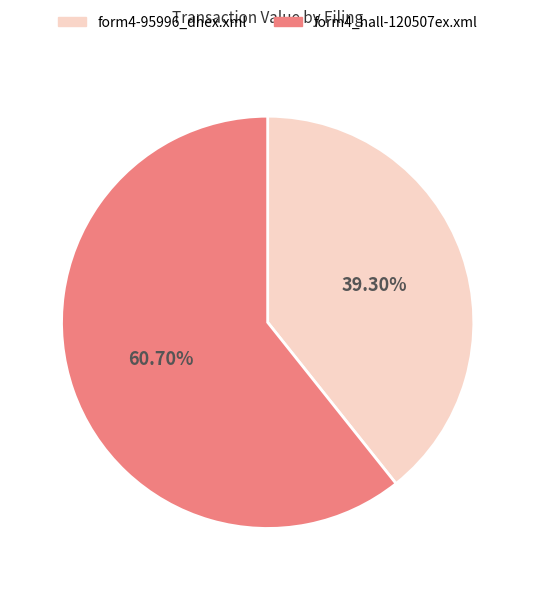

What portion of the pie excludes form4-95996_dhex.xml?

60.7%